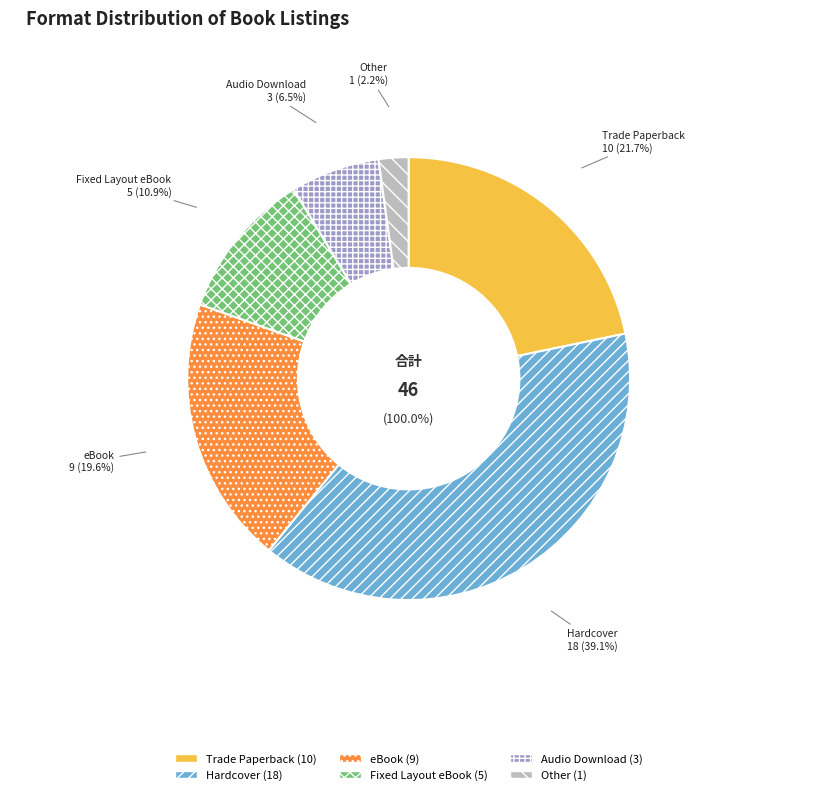

Does eBook represent more than half of the total?

No